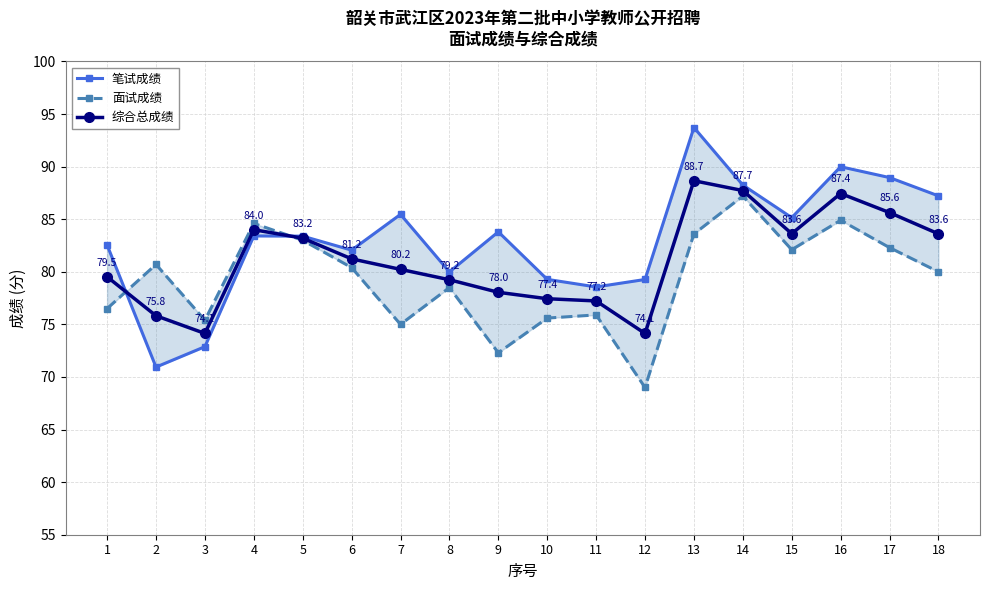

What is the value of the 面试成绩 point at the 8th from the left?

78.5